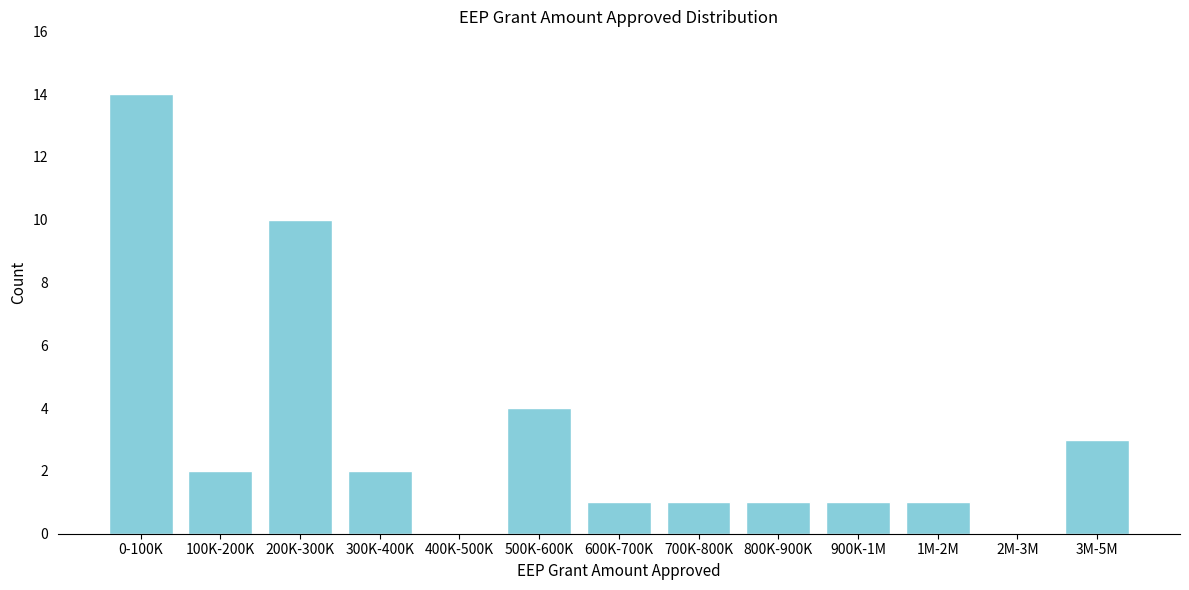

Reading left to right, list all the values displayed in this chart.

0-100K=14	100K-200K=2	200K-300K=10	300K-400K=2	400K-500K=0	500K-600K=4	600K-700K=1	700K-800K=1	800K-900K=1	900K-1M=1	1M-2M=1	2M-3M=0	3M-5M=3